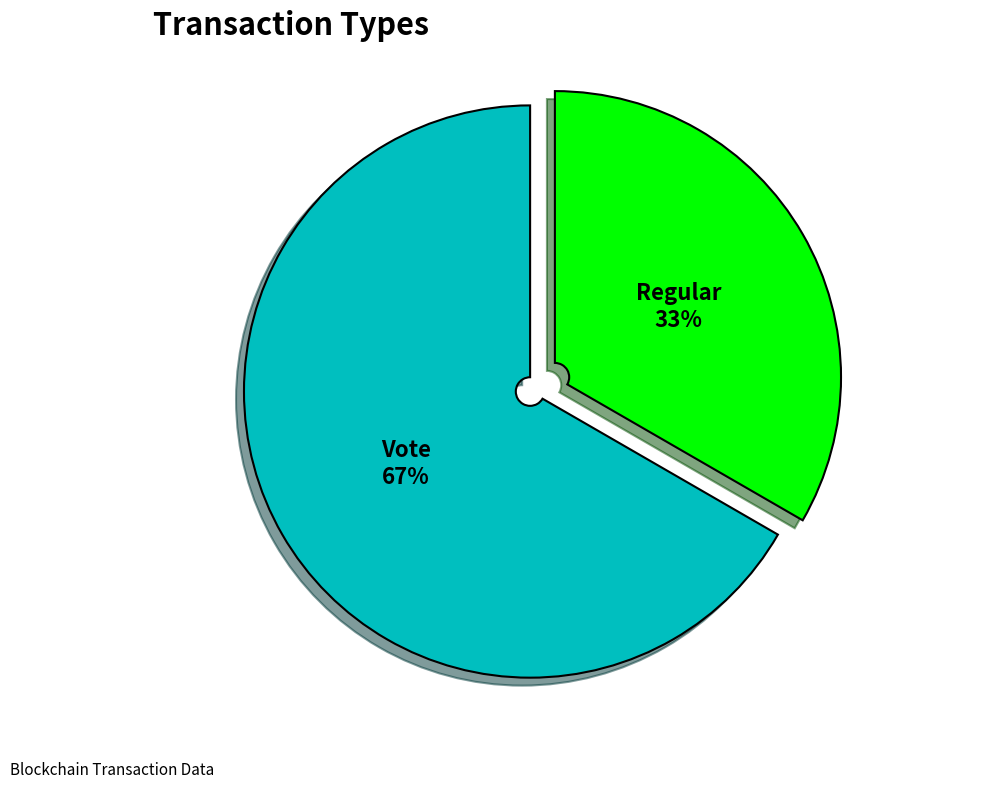

To the nearest percent, what portion does Regular represent?

33%